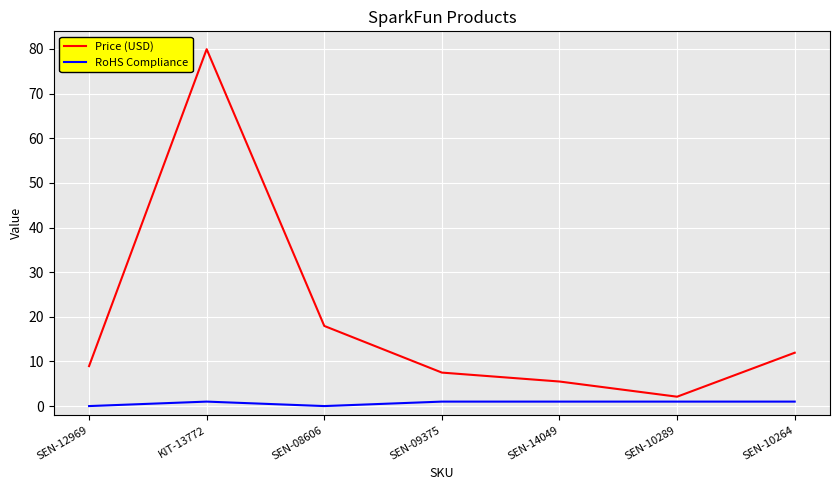

Where is the first local minimum for RoHS Compliance?

SEN-08606